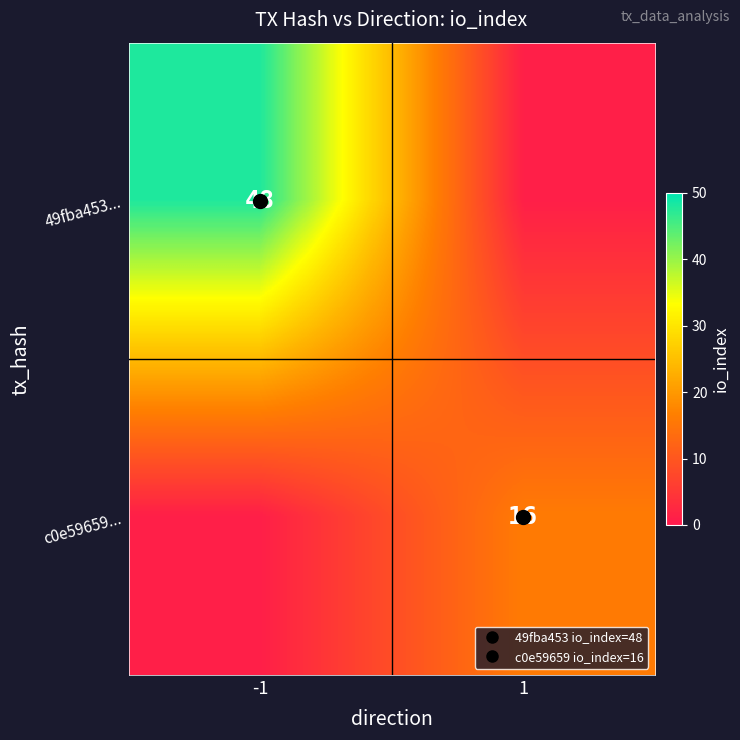

At which category does the chart reach its peak across all series?

-1